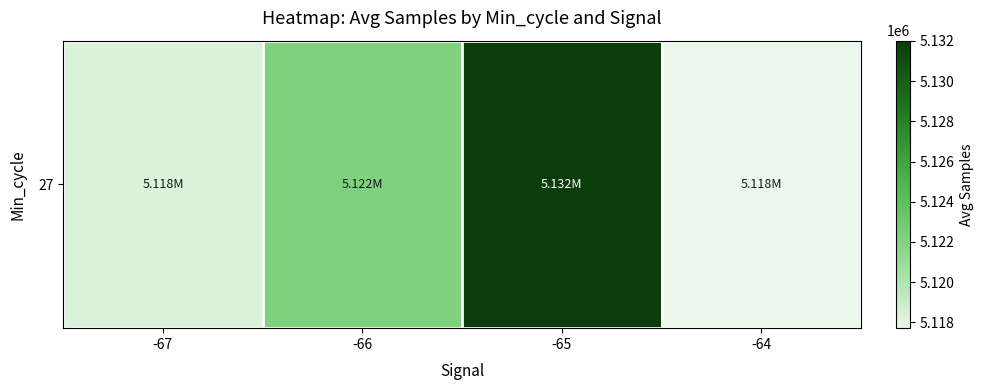

The value at -66 is 5122169.4. True or false?

True